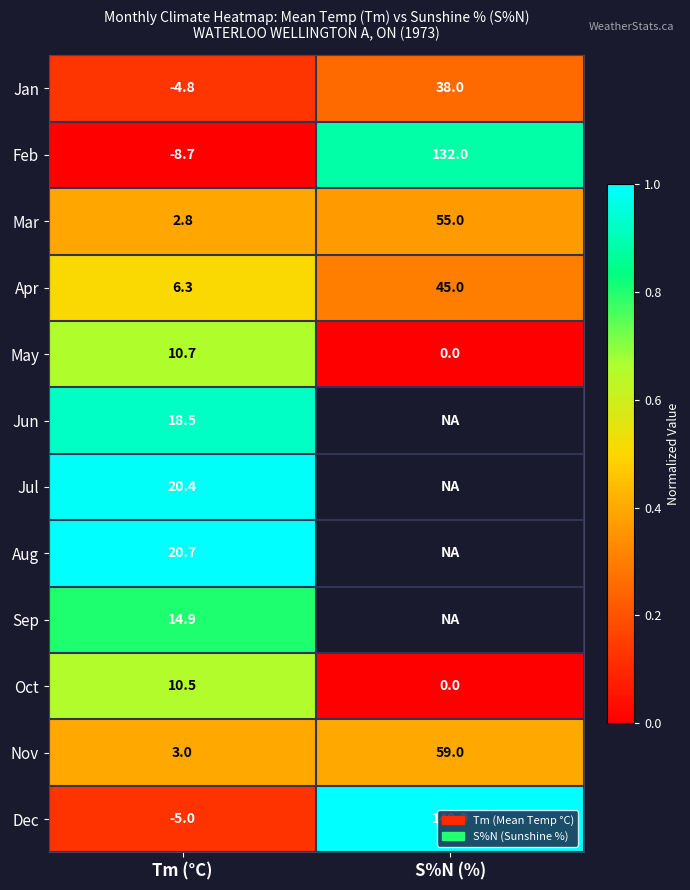

Is the value of Jan at S%N (%) greater than the value of Oct at S%N (%)?

Yes